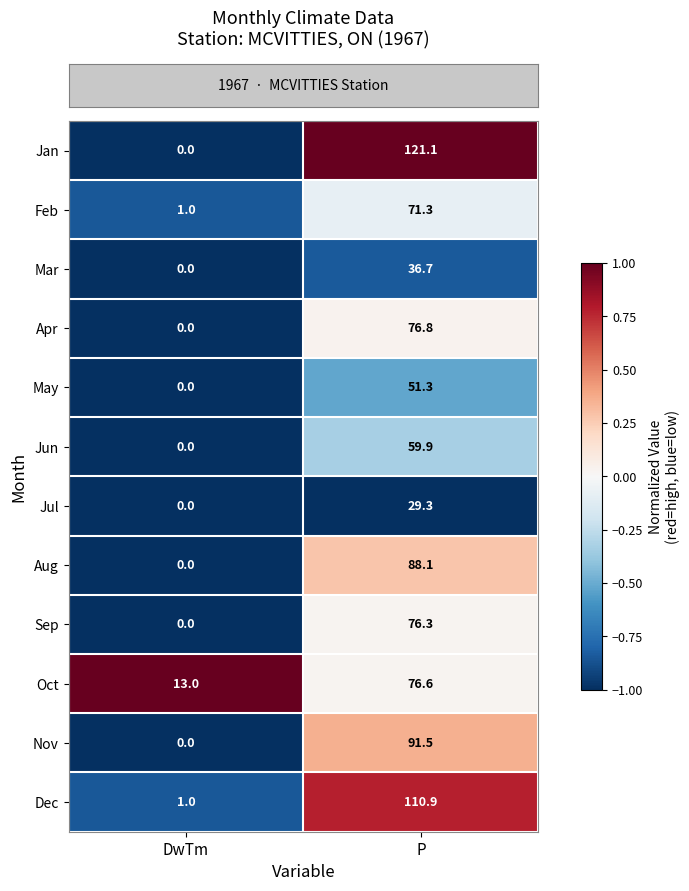

Which category has the highest value in the Dec series?

P